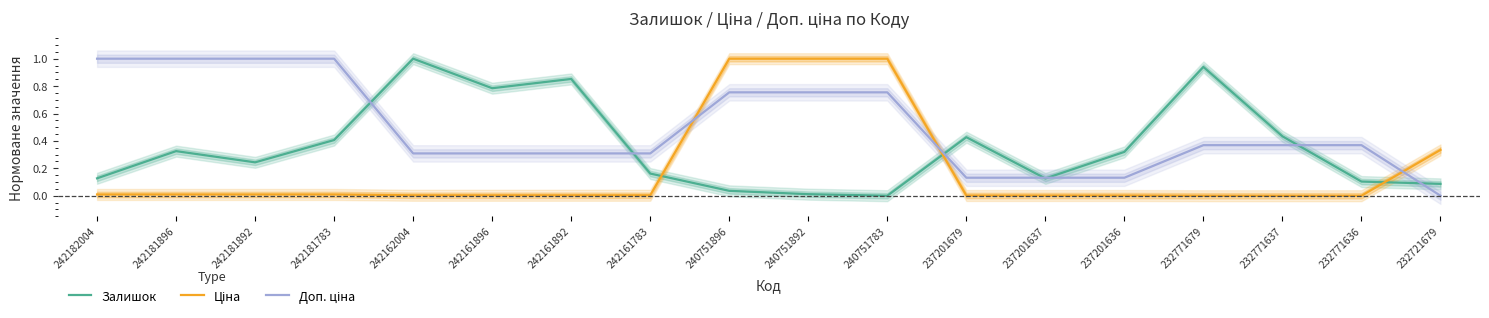

Reading right to left, list all the values displayed in this chart.

Залишок: 0.1	0.1	0.4	0.9	0.3	0.1	0.4	0.0	0.0	0.0	0.2	0.9	0.8	1.0	0.4	0.2	0.3	0.1
Ціна: 0.3	0.0	0.0	0.0	0.0	0.0	0.0	1.0	1.0	1.0	0.0	0.0	0.0	0.0	0.0	0.0	0.0	0.0
Доп. ціна: 0.0	0.4	0.4	0.4	0.1	0.1	0.1	0.8	0.8	0.8	0.3	0.3	0.3	0.3	1.0	1.0	1.0	1.0